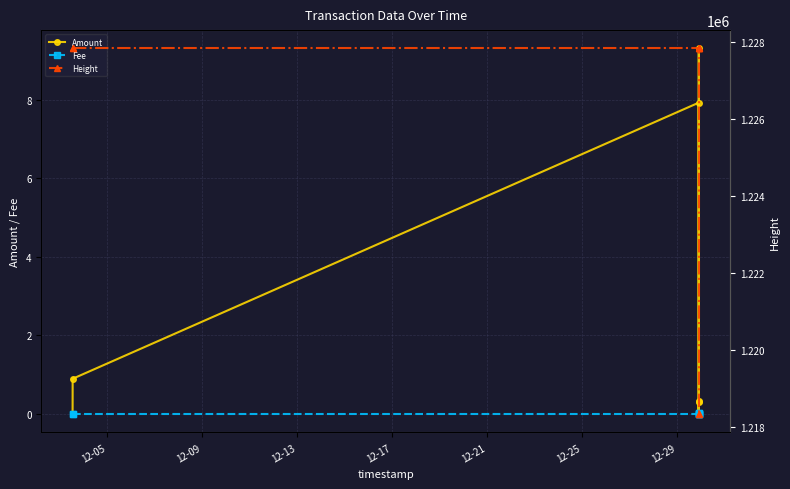

What is the difference between the highest and lowest values at 12-29?

1218337.0